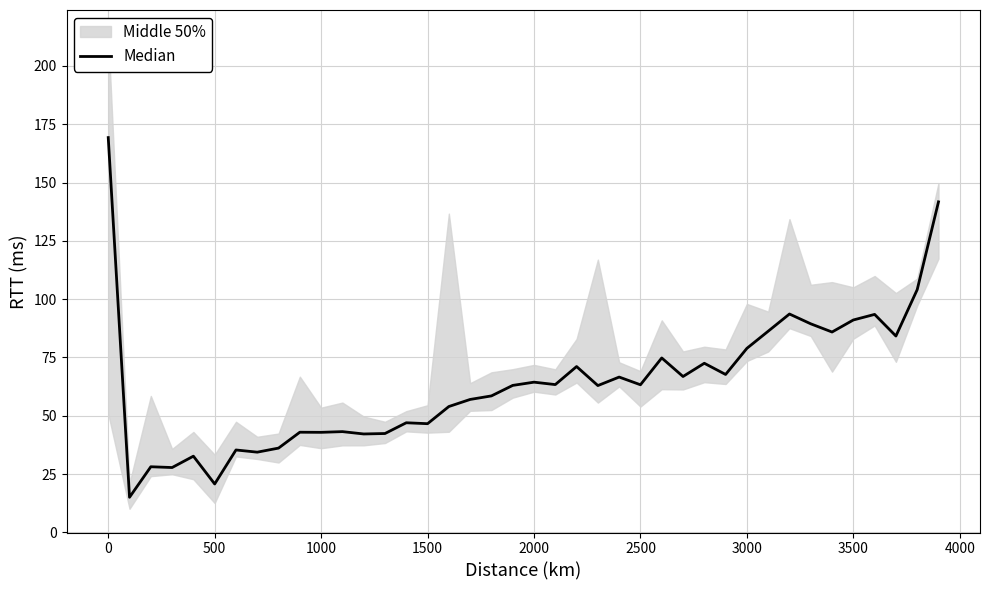

What is the maximum value shown in the chart?

169.3